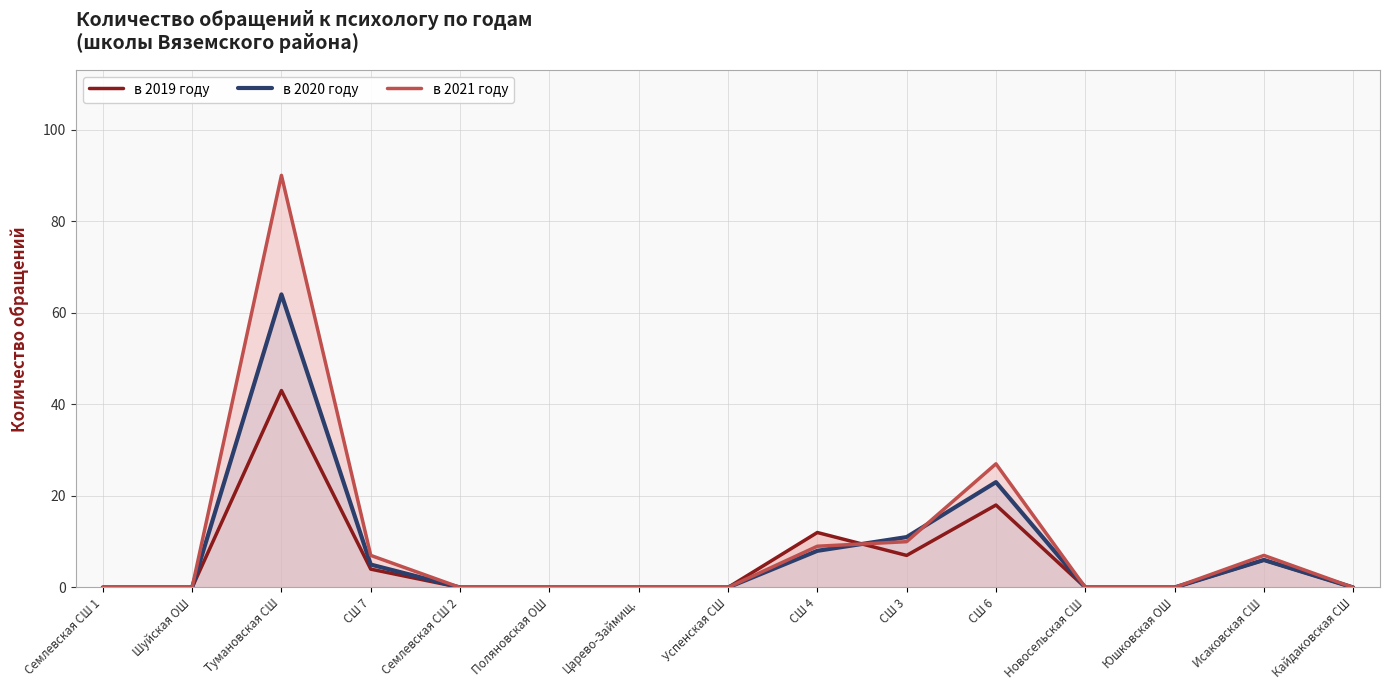

What is the difference between the в 2019 году values at СШ 3 and Кайдаковская СШ?

7